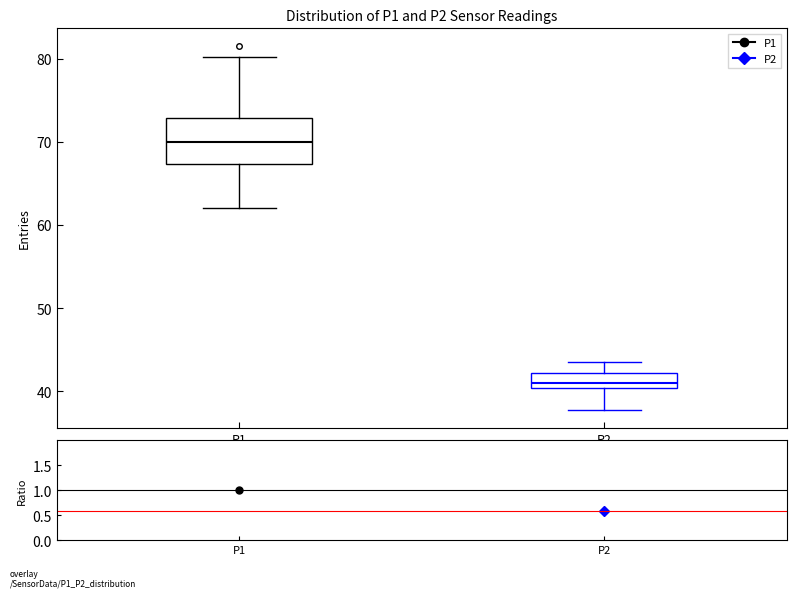

Which box is the tallest, from its lower edge to its upper edge?

P1